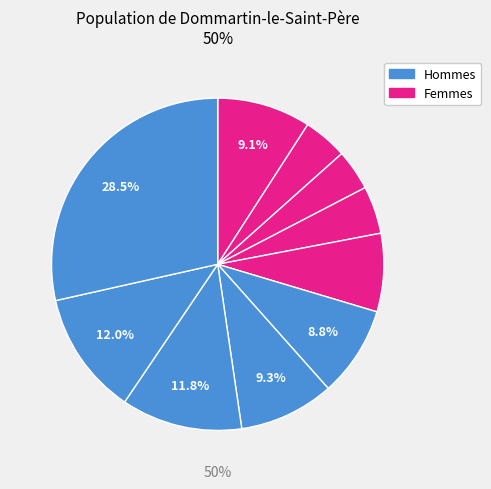

To the nearest percent, what percentage of the pie is pct85?

12%